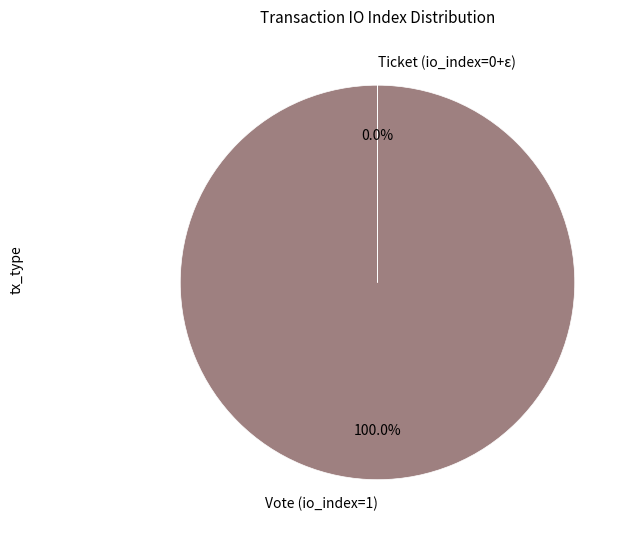

What is the largest slice in the pie chart?

Vote (io_index=1)